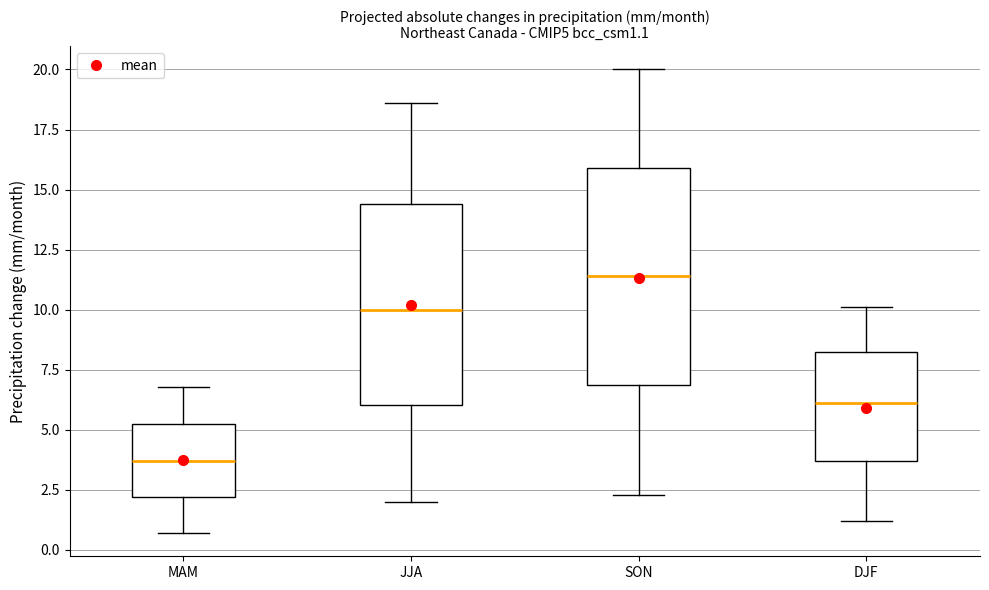

Reading left to right, read every box against the y-axis: the position of its median line, the range the box covers, and the ends of its whiskers. The values are not printed on the chart, so give them approximately, as read against the axis.

MAM: median 3.5, box 2.0 to 5.5, whiskers 0.5 to 7.0
JJA: median 10.0, box 6.0 to 14.5, whiskers 2.0 to 18.5
SON: median 11.5, box 7.0 to 16.0, whiskers 2.5 to 20.0
DJF: median 6.0, box 3.5 to 8.5, whiskers 1.0 to 10.0